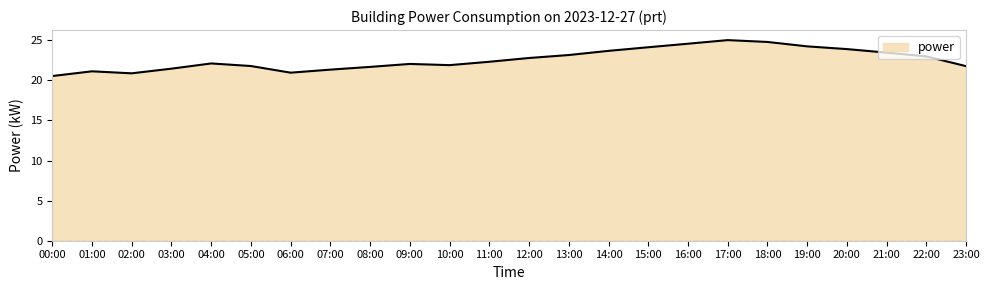

What position from the right is 20:00?

4